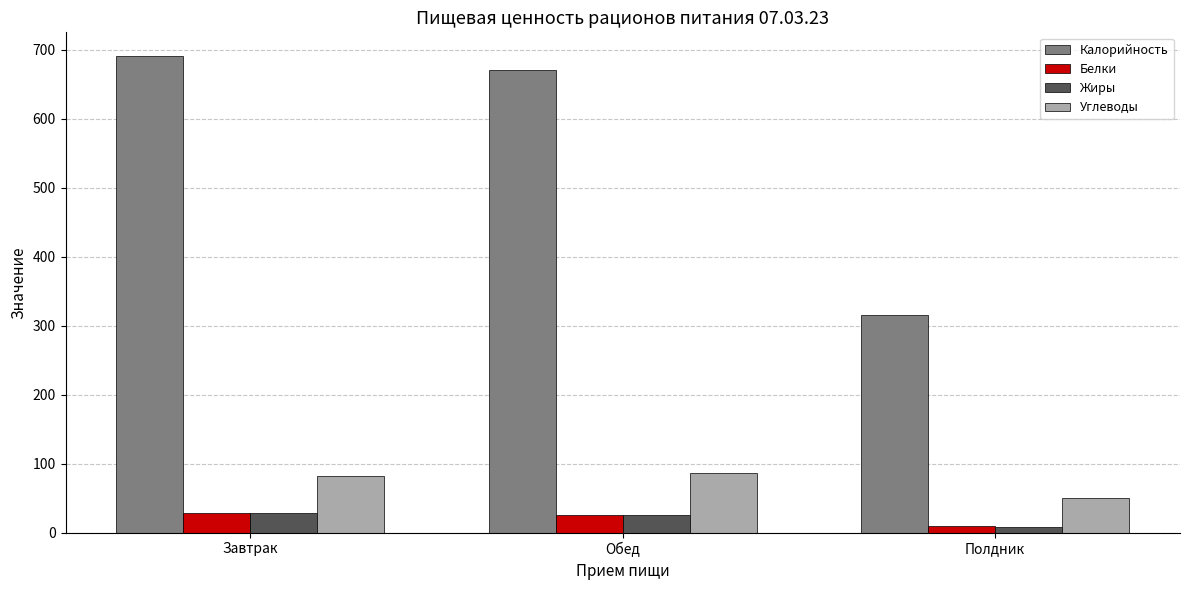

Rank the categories by Калорийность value from lowest to highest.

Полдник, Обед, Завтрак